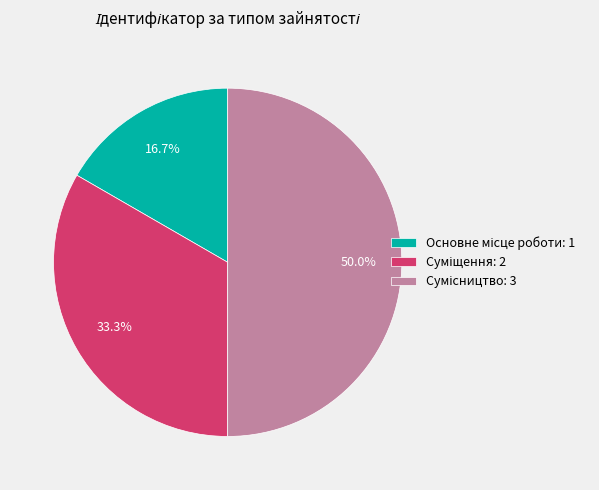

Is it true that Сумісництво is 38% of the pie?

False